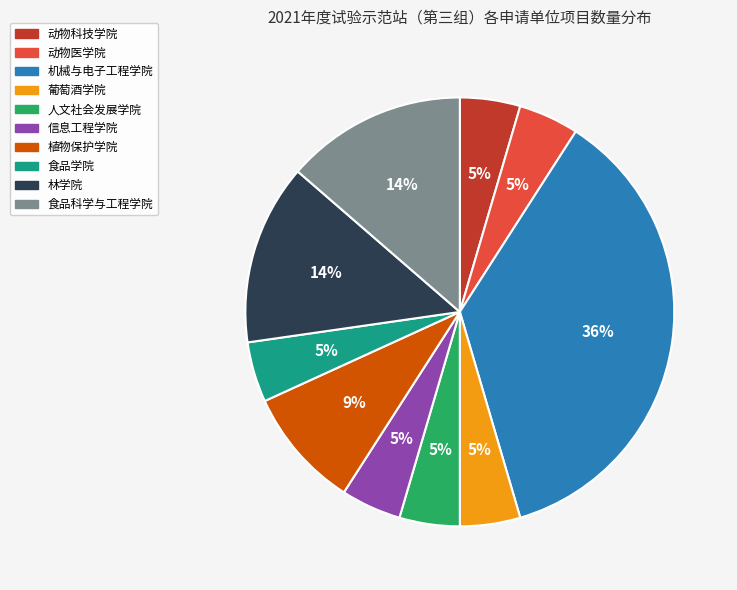

Approximately how many times larger is the value at 动物科技学院 compared to 人文社会发展学院?

1.0